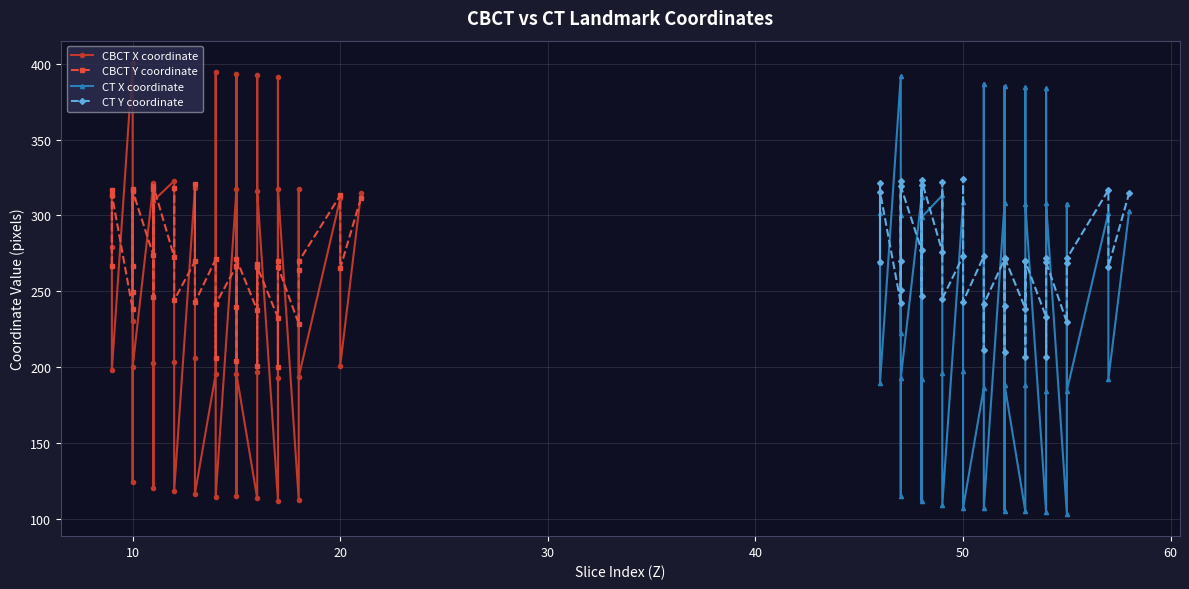

How many times do CBCT Y coordinate and CBCT X coordinate cross each other?

25